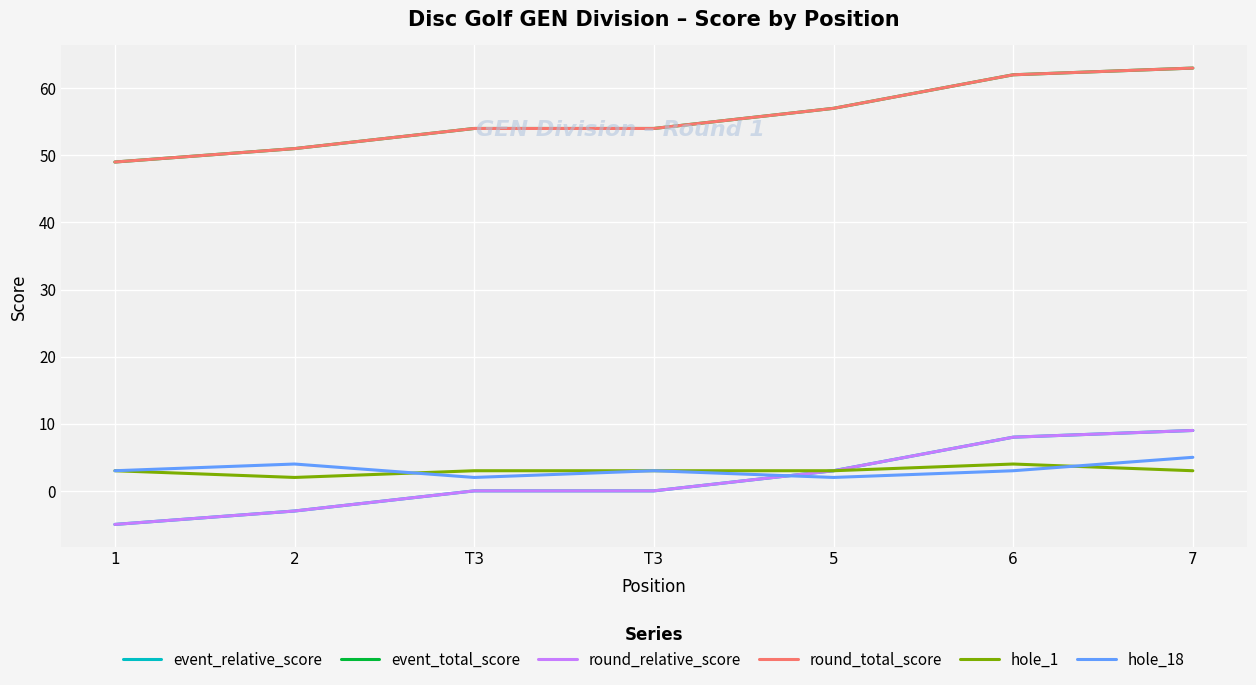

What is the label of the 3rd point from the left?

T3